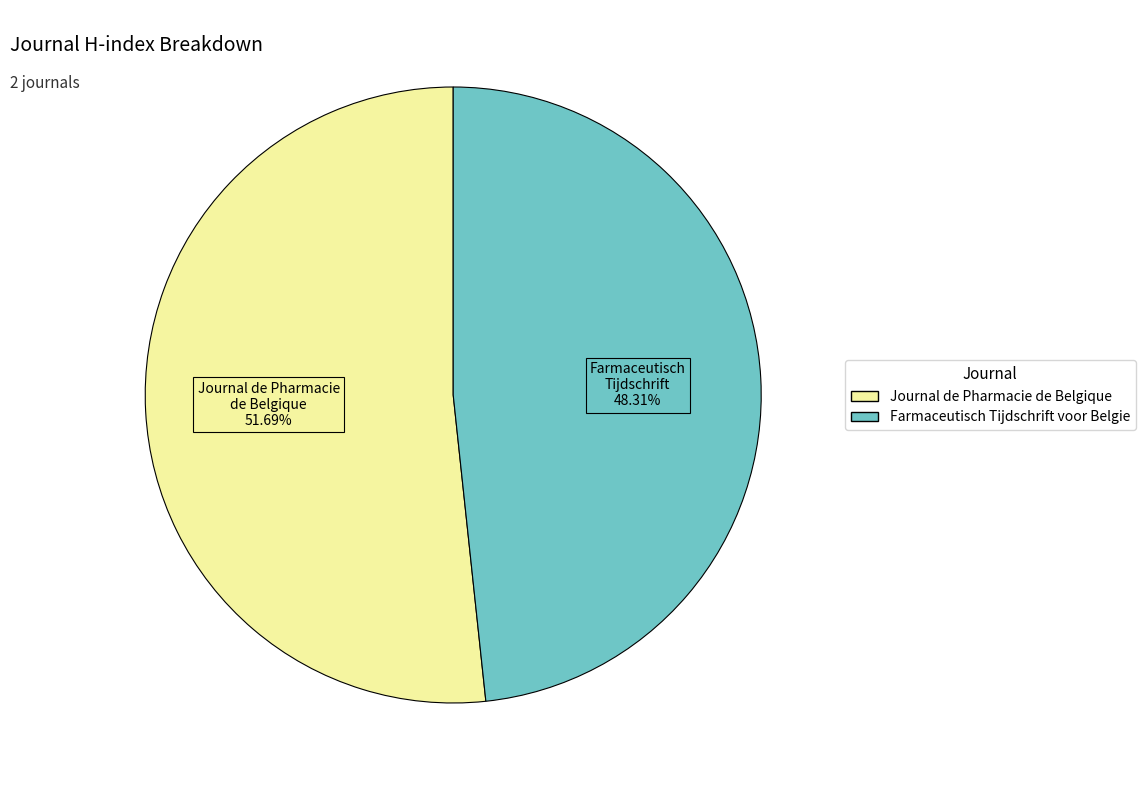

What percentage is NOT represented by Farmaceutisch Tijdschrift voor Belgie?

51.7%